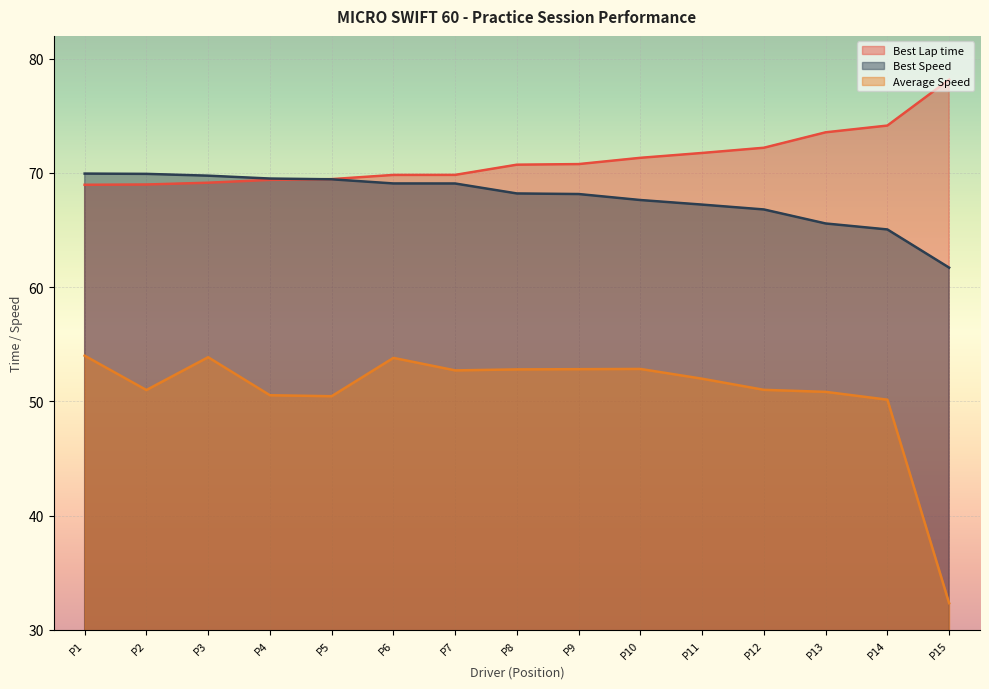

Reading left to right, what are all the values shown in this chart?

Best Lap time: 69.0	69.0	69.1	69.4	69.5	69.8	69.8	70.7	70.8	71.3	71.8	72.2	73.6	74.2	78.2
Best Speed: 69.9	69.9	69.8	69.5	69.4	69.1	69.1	68.2	68.2	67.6	67.2	66.8	65.6	65.1	61.7
Average Speed: 54.0	51.0	53.9	50.5	50.5	53.8	52.7	52.8	52.8	52.8	52.0	51.0	50.8	50.2	32.3